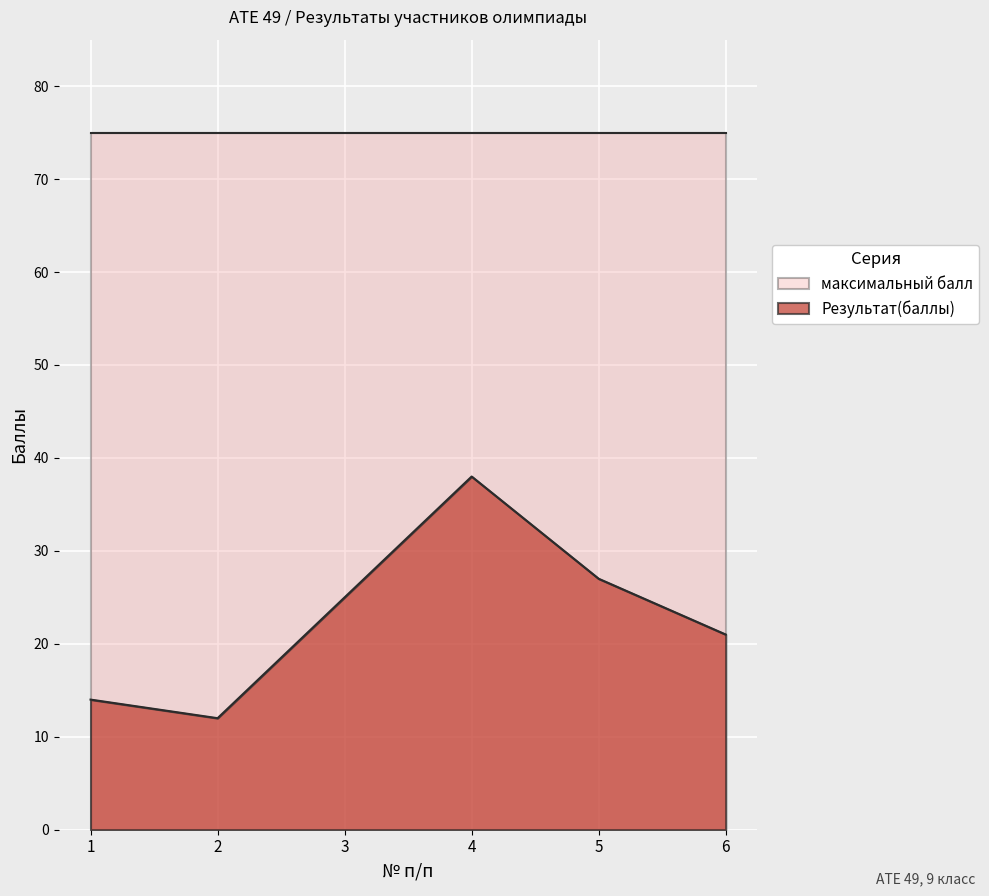

Count the number of values greater than 25.

2